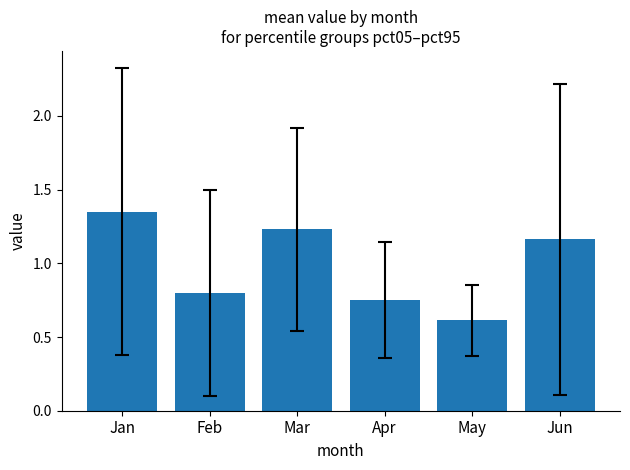

Between Feb and May, which is larger?

Feb